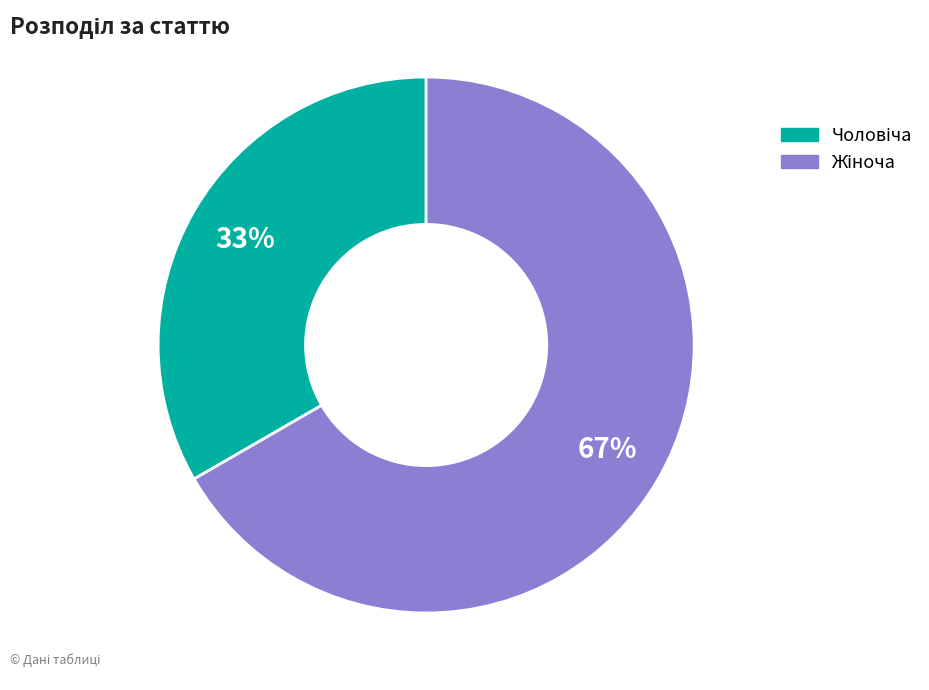

How many segments does this pie chart have?

2